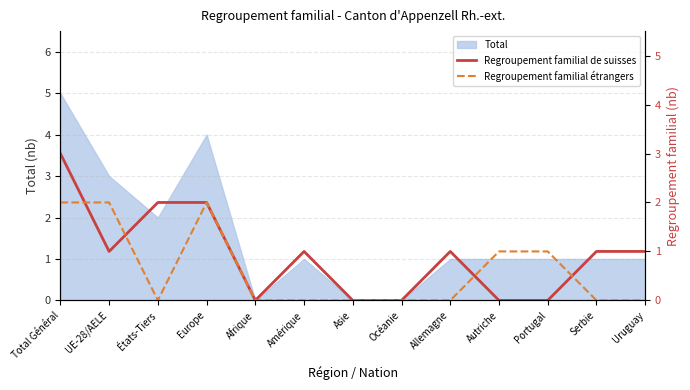

Reading left to right, list all the values displayed in this chart.

Regroupement familial de suisses: 3	1	2	2	0	1	0	0	1	0	0	1	1
Regroupement familial étrangers: 2	2	0	2	0	0	0	0	0	1	1	0	0